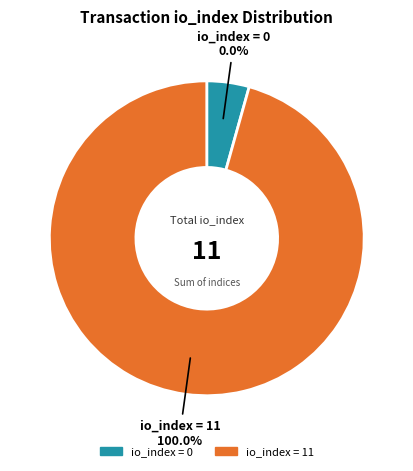

True or false: io_index=0 accounts for 0% of the total.

True